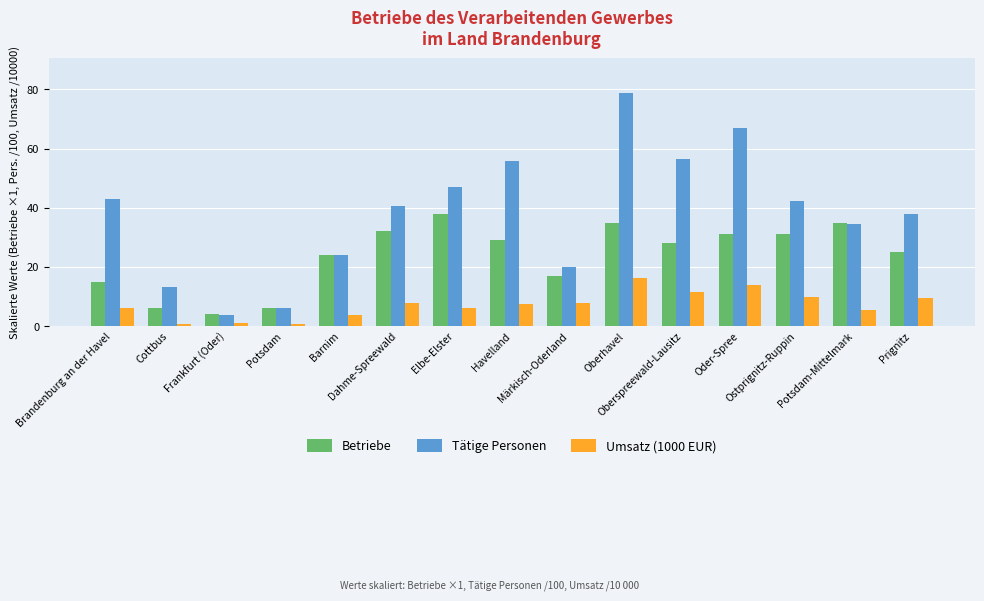

What is the difference between the second highest and minimum values in the Tätige Personen series?

63.2